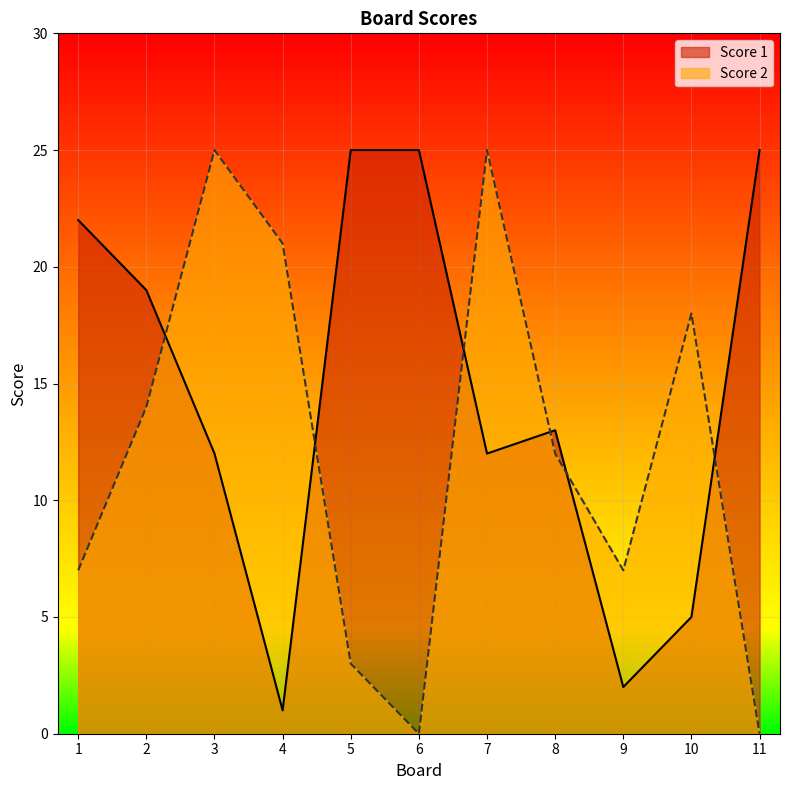

The Score 2 series shows 4 at 5. True or false?

False